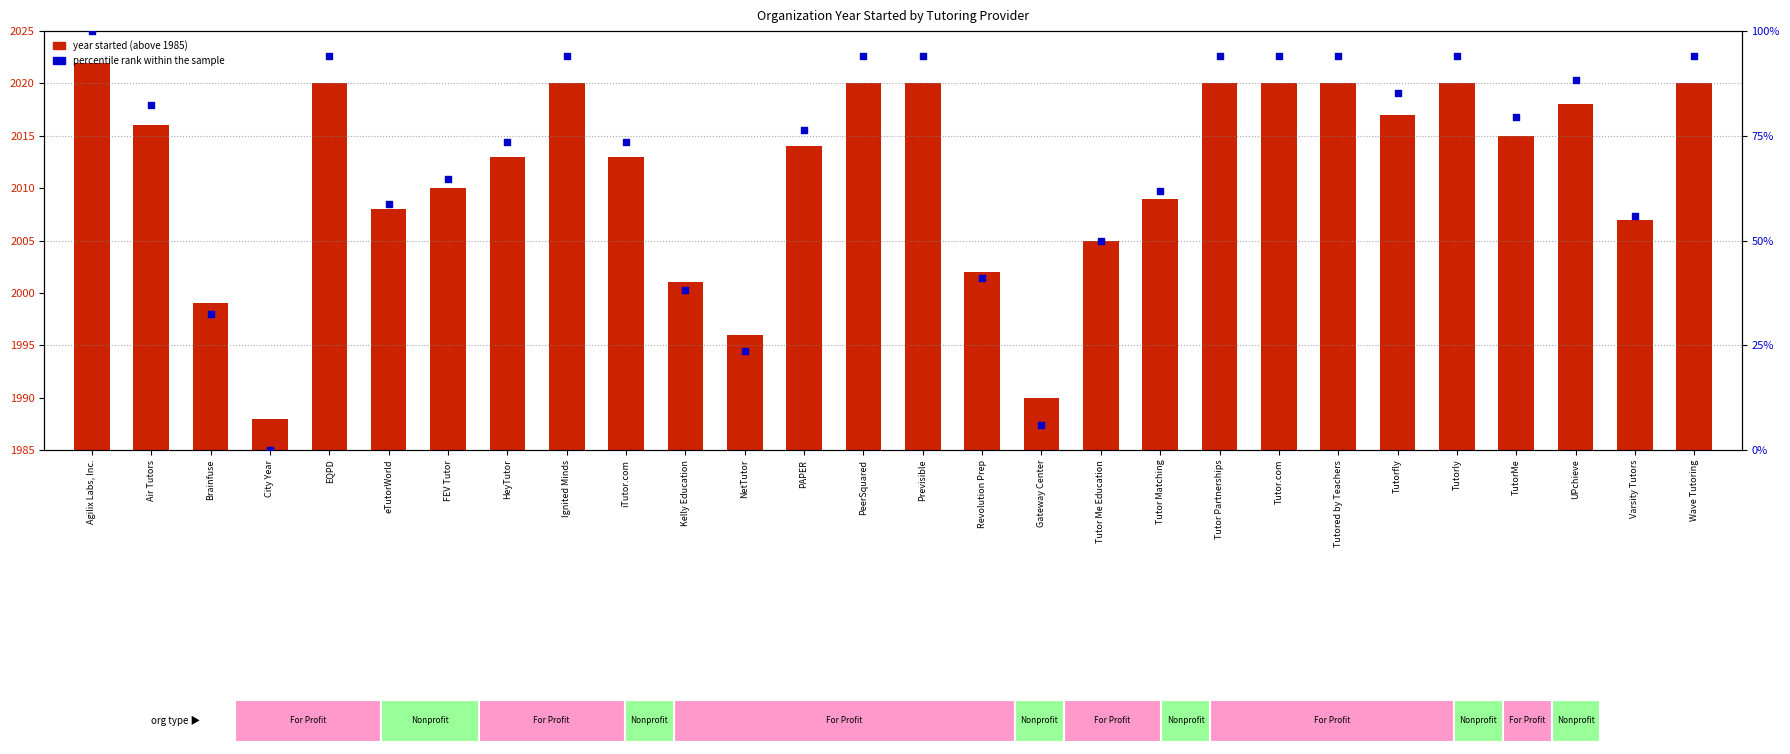

At how many categories does at least one series exceed 48?

22